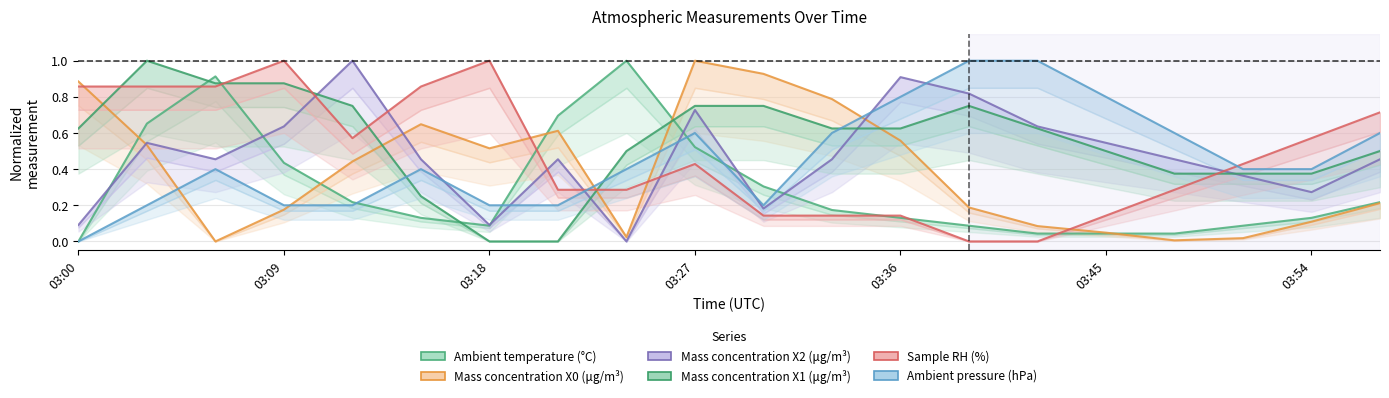

Read the Ambient pressure (hPa) value at 03:45.

0.8